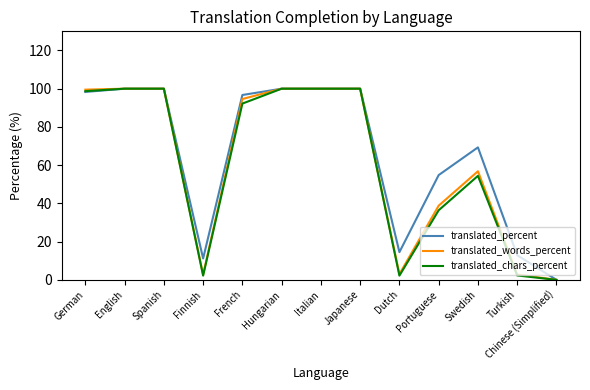

Is it true that translated_chars_percent equals 36.4 at Portuguese?

True